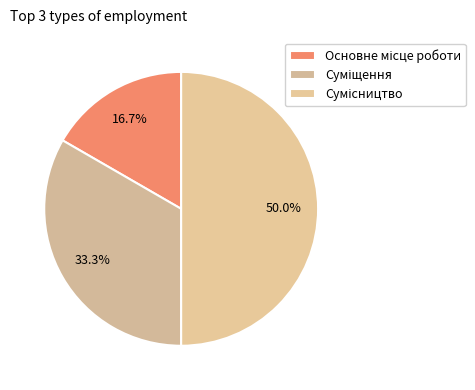

How many slices are in this pie chart?

3